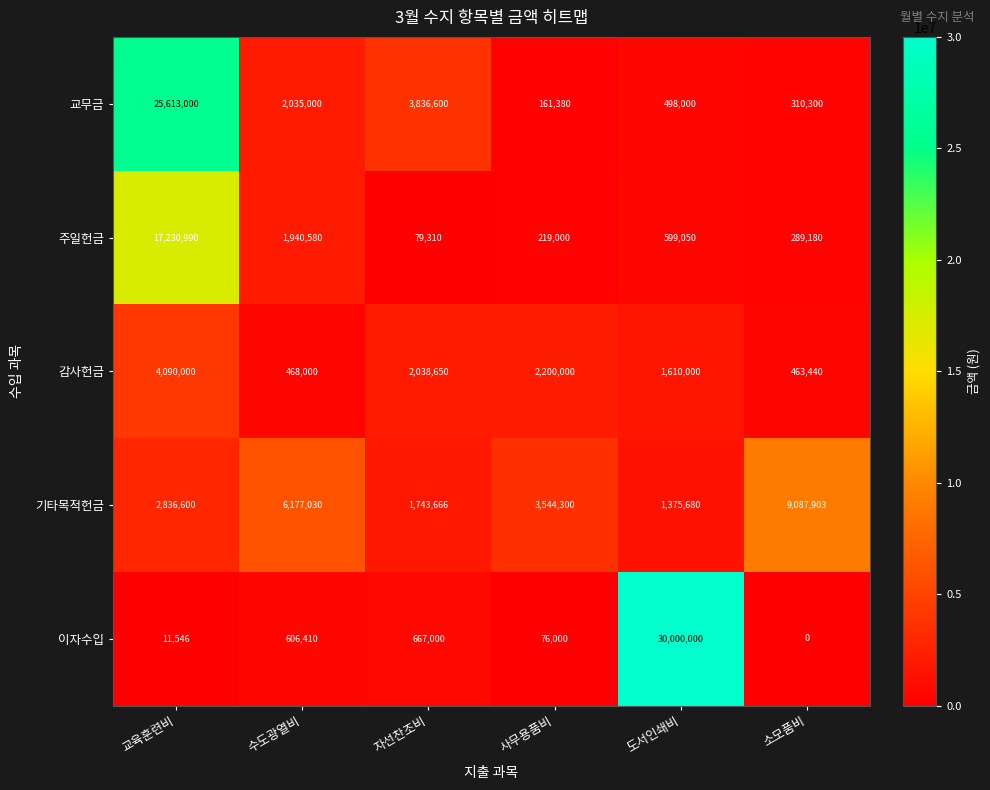

How many data points does each series have?

6